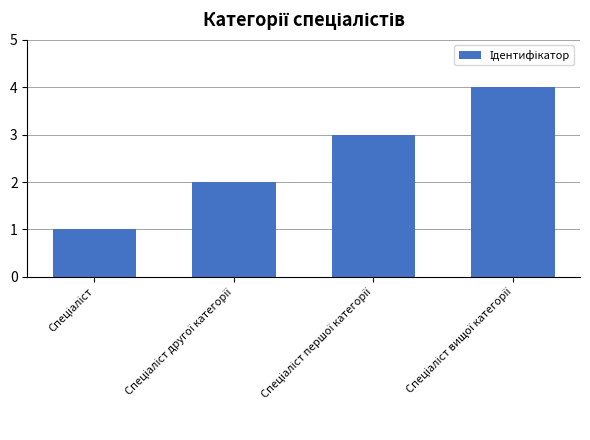

What is the maximum value shown in the chart?

4